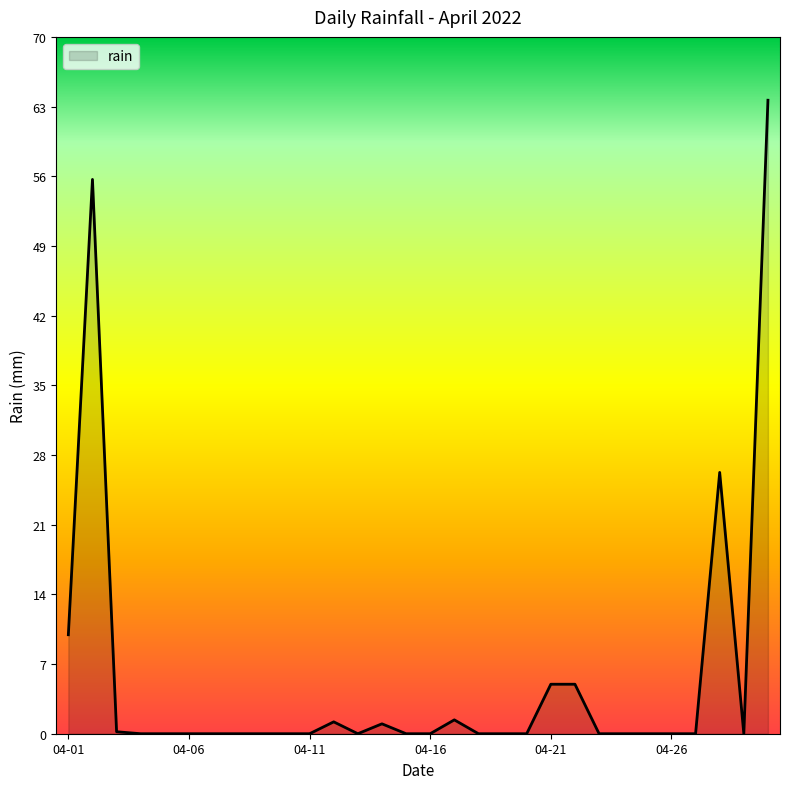

What is the difference between the maximum and minimum values?

64.0